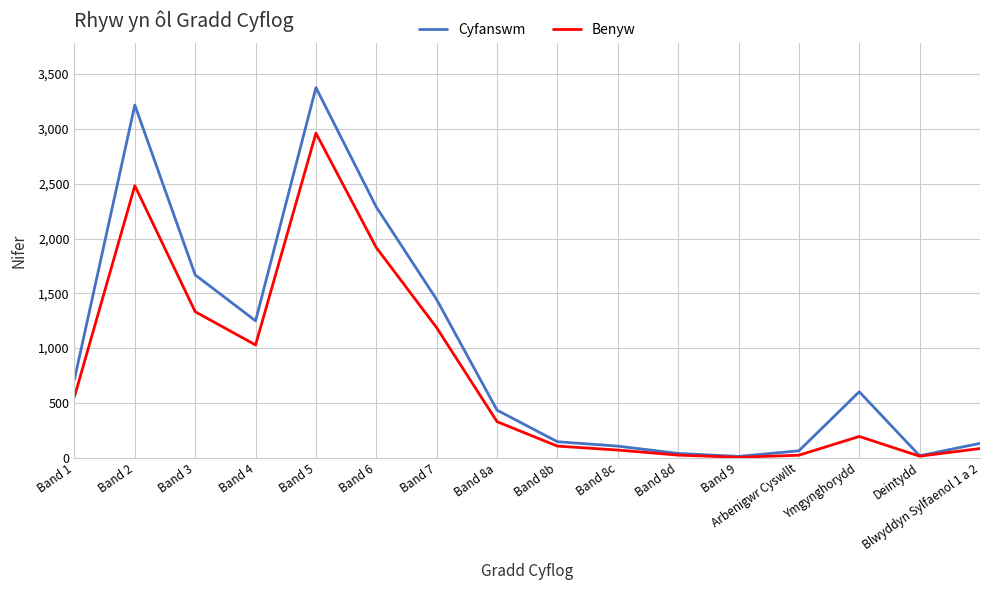

Which series has the widest spread of values?

Cyfanswm